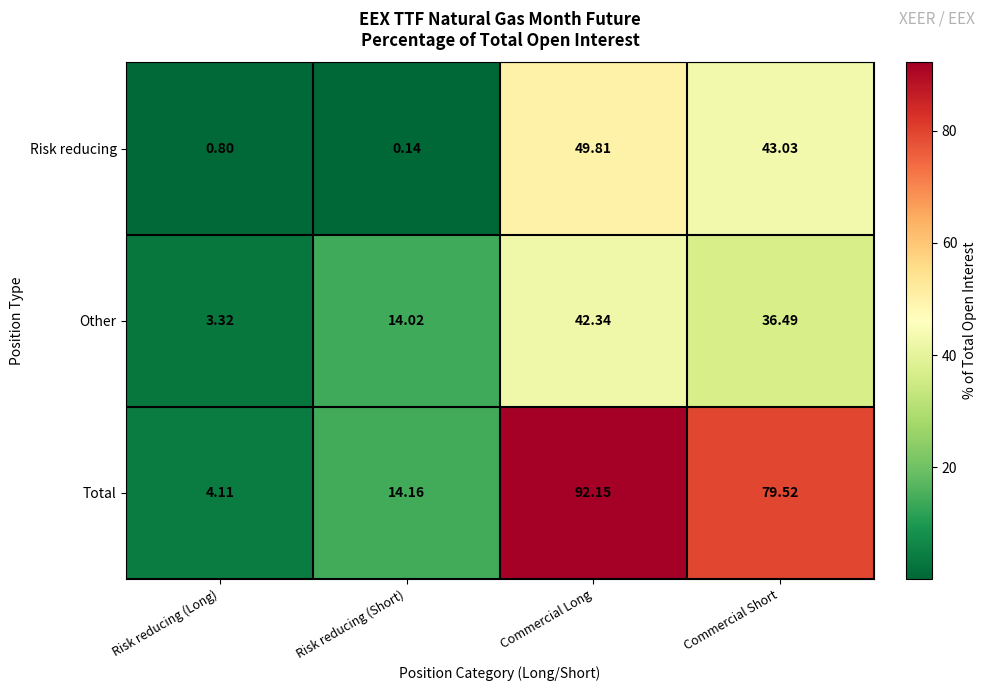

How many values in the Other series are below 36?

2